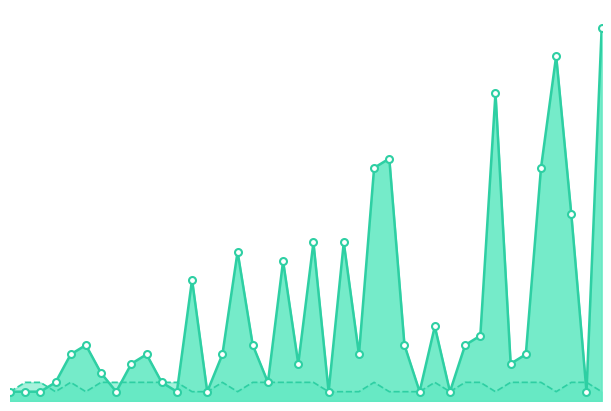

Which series reaches the minimum Y coordinate?

Peak Position